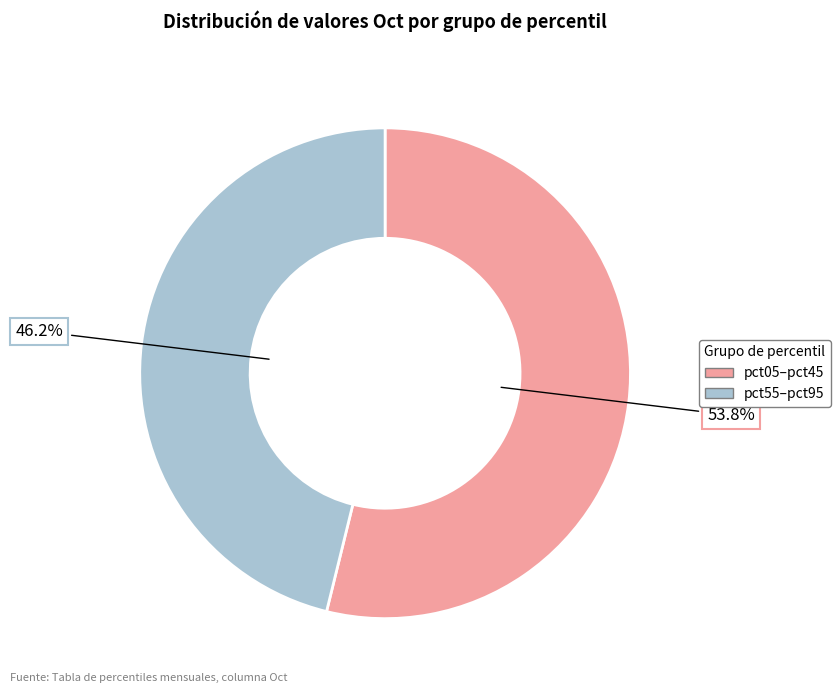

Does any single category account for the majority?

Yes